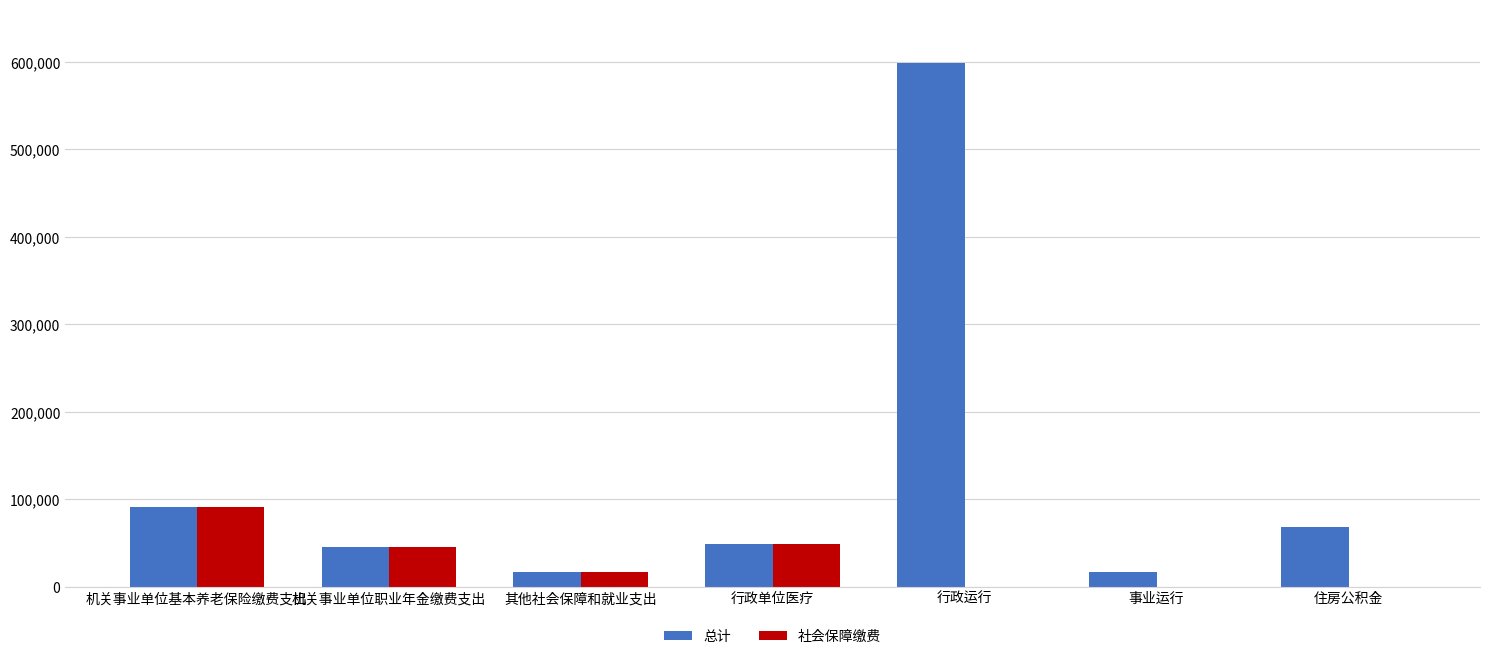

What is the greatest value displayed?

599041.0